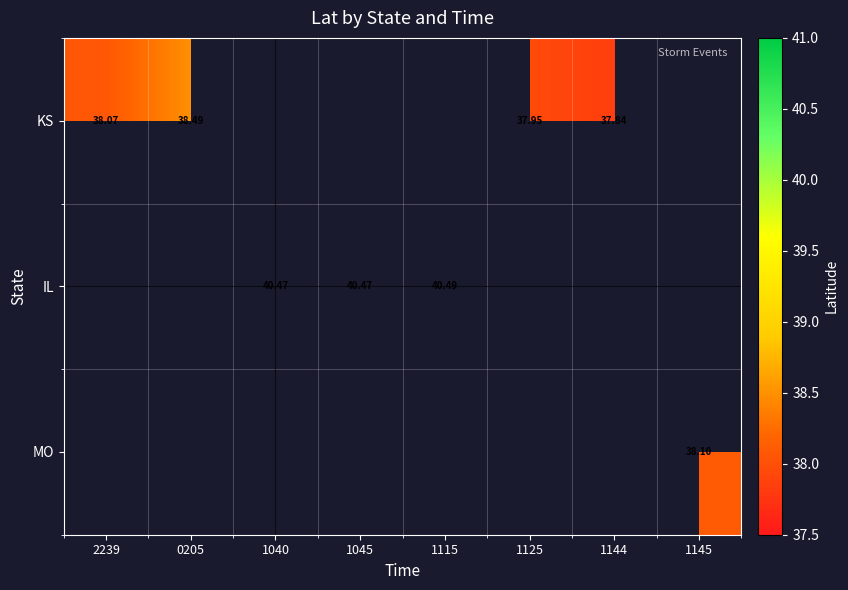

Which has a higher value, 0205 or 1045?

1045